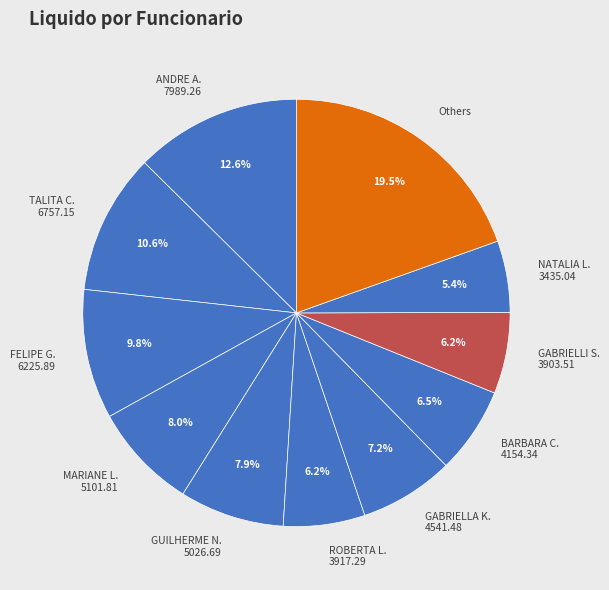

What percentage is NOT represented by JOSE ANDREEY ALMEIDA TELES?

100.0%